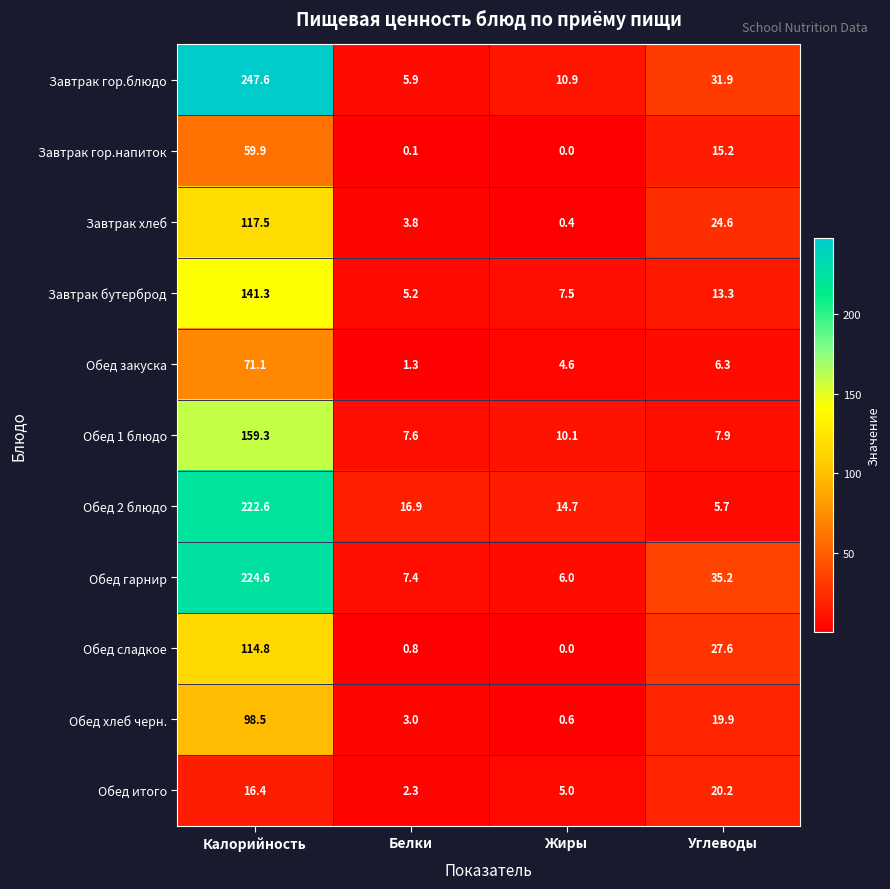

What is the sum of all Обед итого values?

43.9